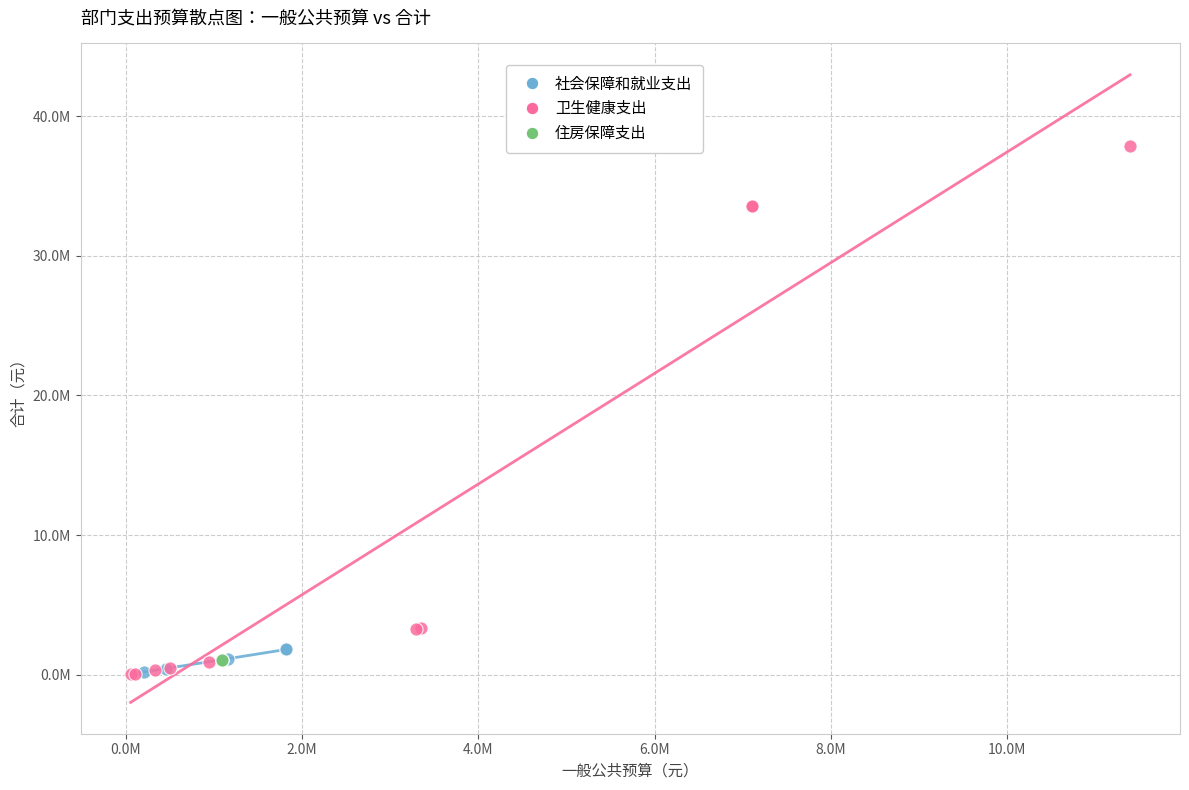

What are all the series names shown in the legend?

社会保障和就业支出, 卫生健康支出, 住房保障支出